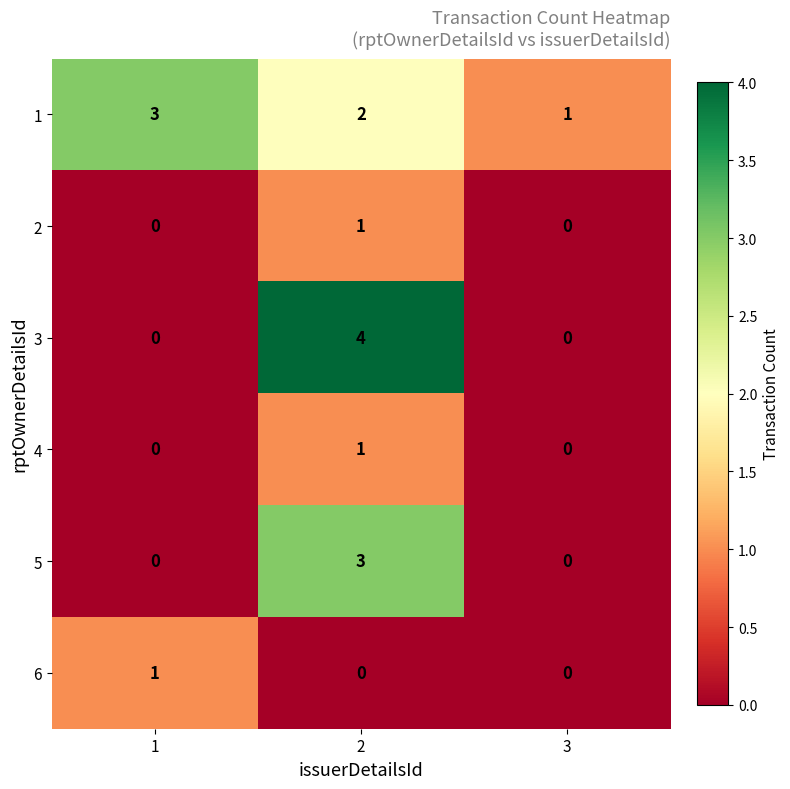

How many series are shown in this chart?

6